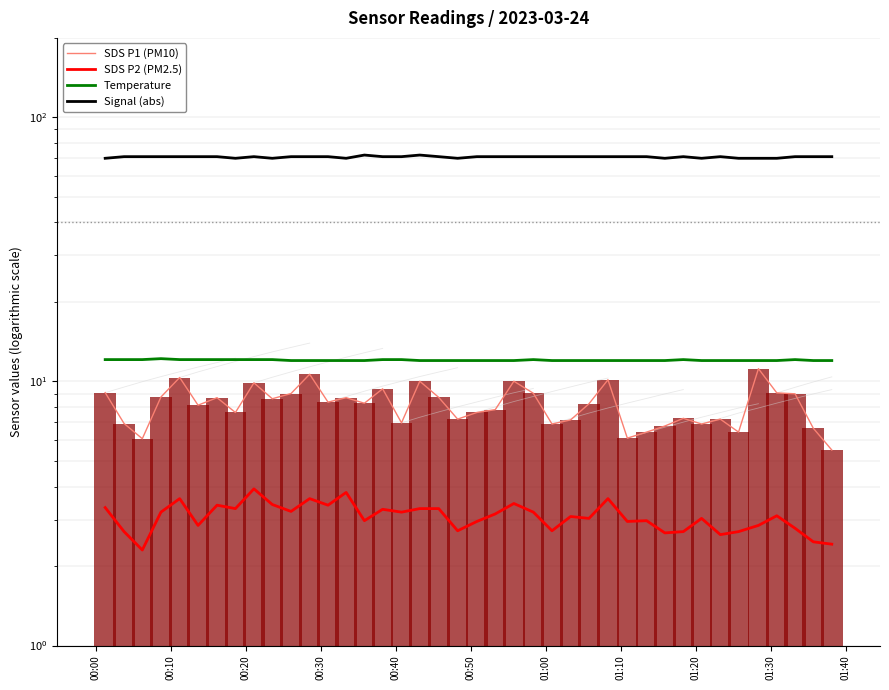

Is it true that SDS P1 (PM10) equals 10.0 at 33?

False